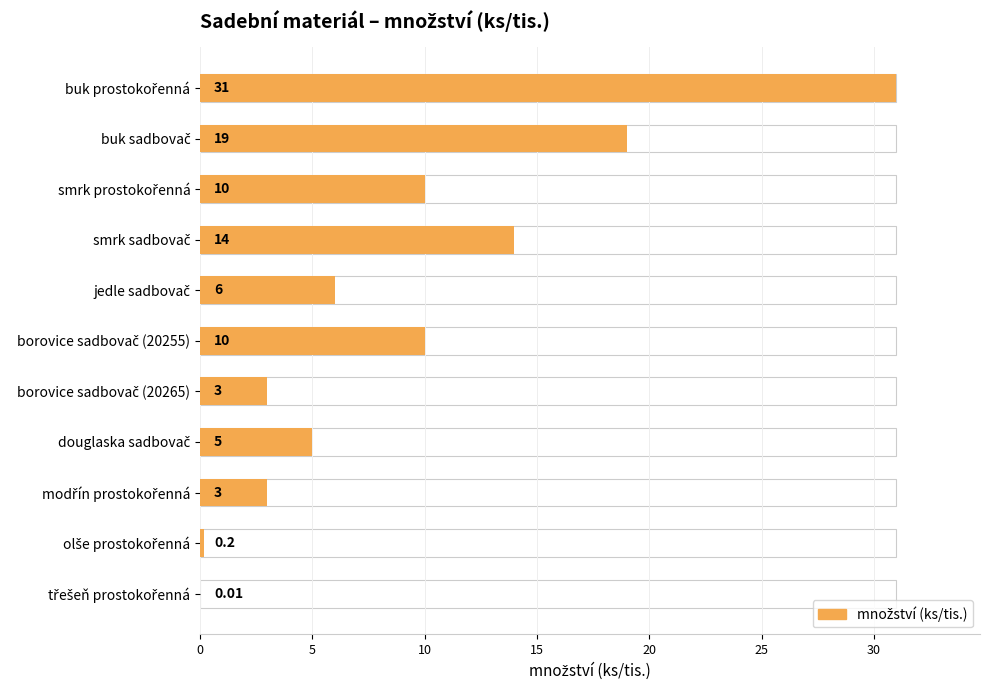

Count the number of data series in this chart.

1